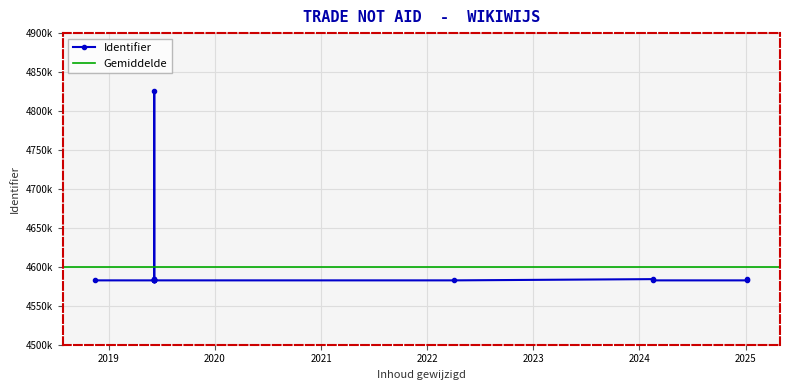

Which has a higher value, 2019-06-06 or 2025-01-07?

2025-01-07